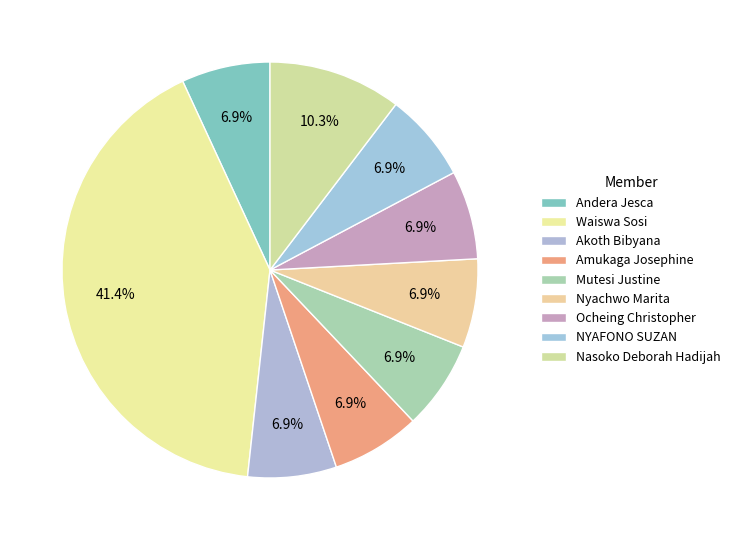

How many slices are in this pie chart?

9